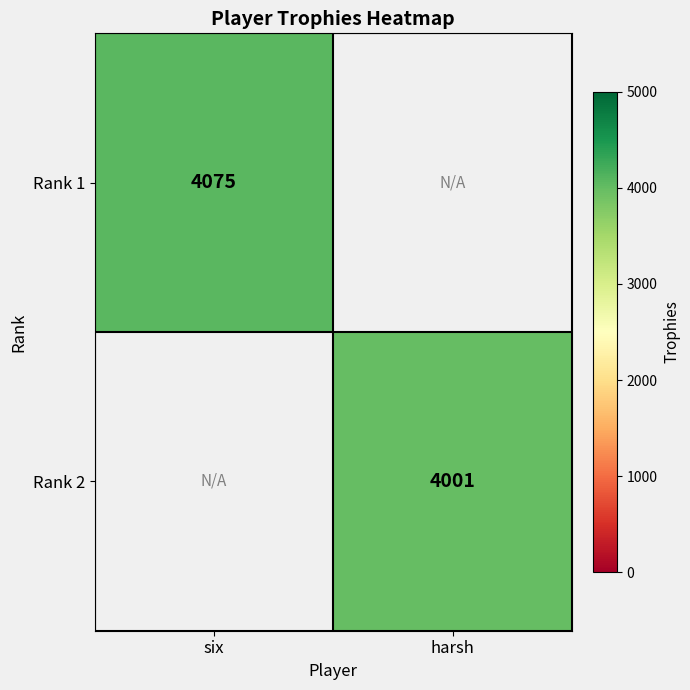

The Rank 2 series shows 2634 at harsh. True or false?

False